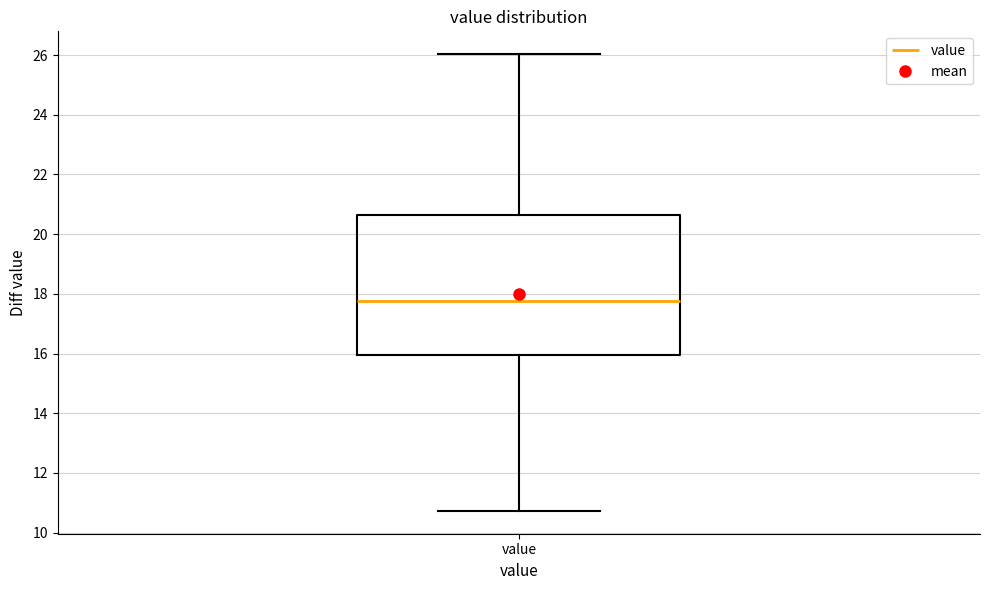

Read this box plot against the y-axis: the position of the median line, the range covered by the box, and the ends of both whiskers. The values are not printed on the chart, so give them approximately, as read against the axis.

median 17.8, box 16.0 to 20.6, whiskers 10.8 to 26.0